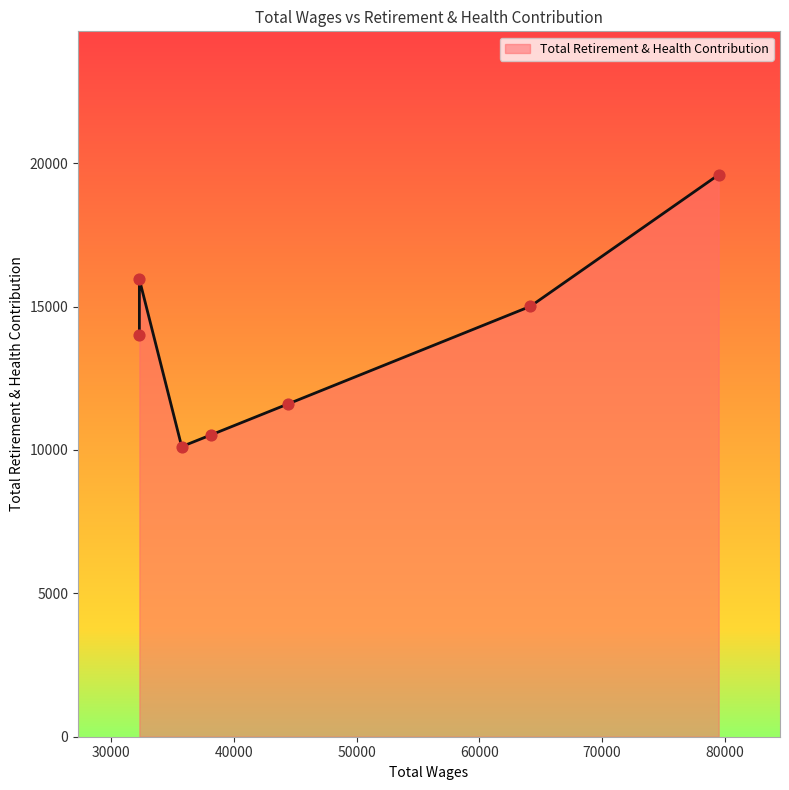

What is the ratio of the value at 32285.0 to the value at 35733.0?

1.4